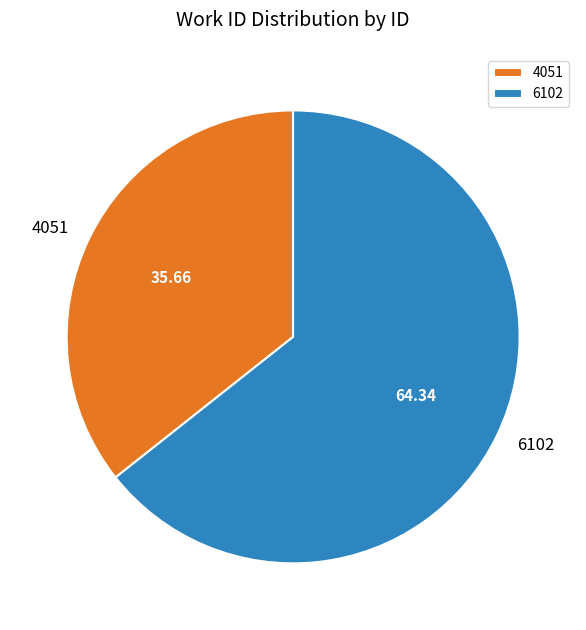

Which category accounts for the majority?

6102